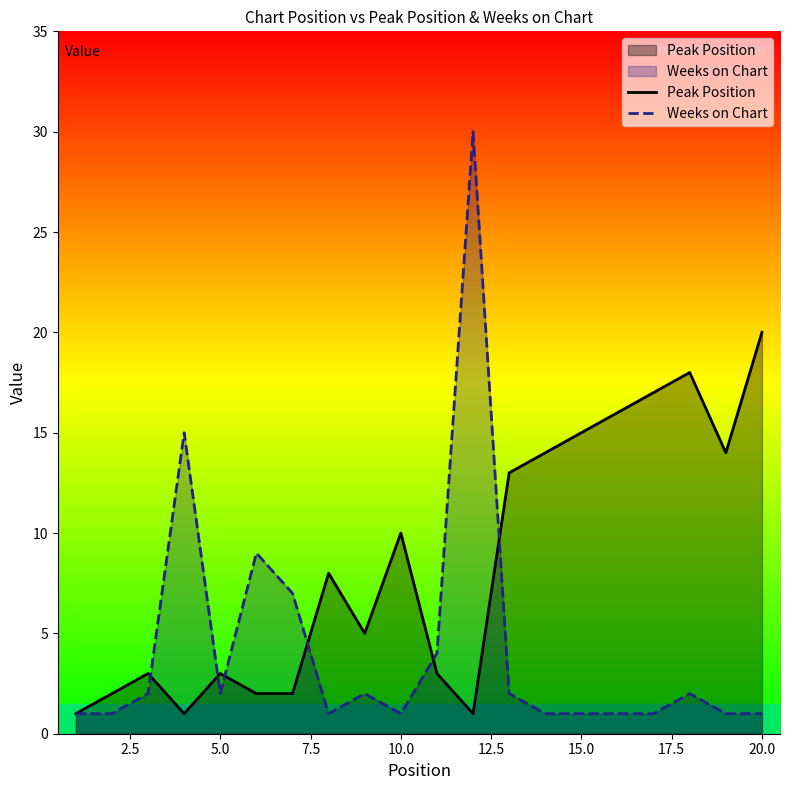

The value of Weeks on Chart at 20.0 is 1. True or false?

True